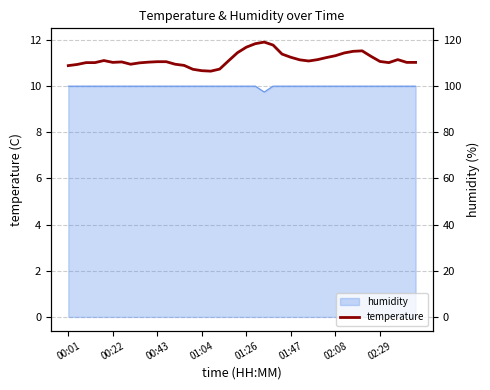

How many lines are shown in the chart?

1